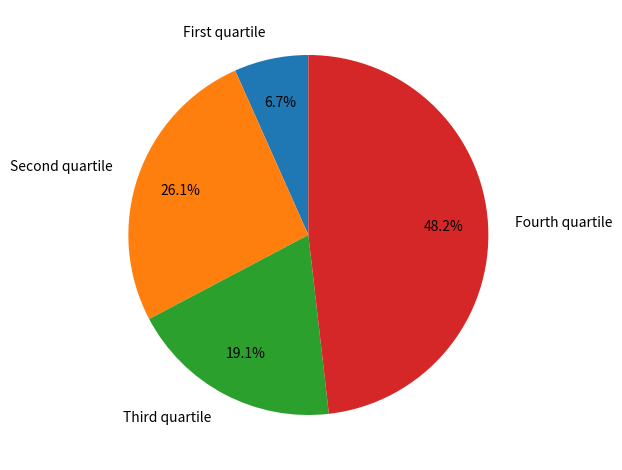

Does any single category account for the majority?

No